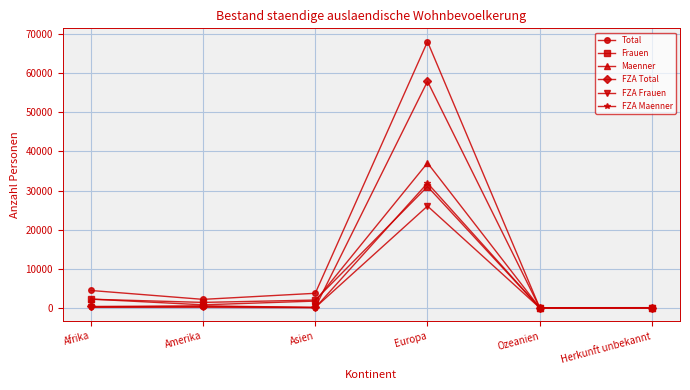

The Total series shows 3721 at Asien. True or false?

True